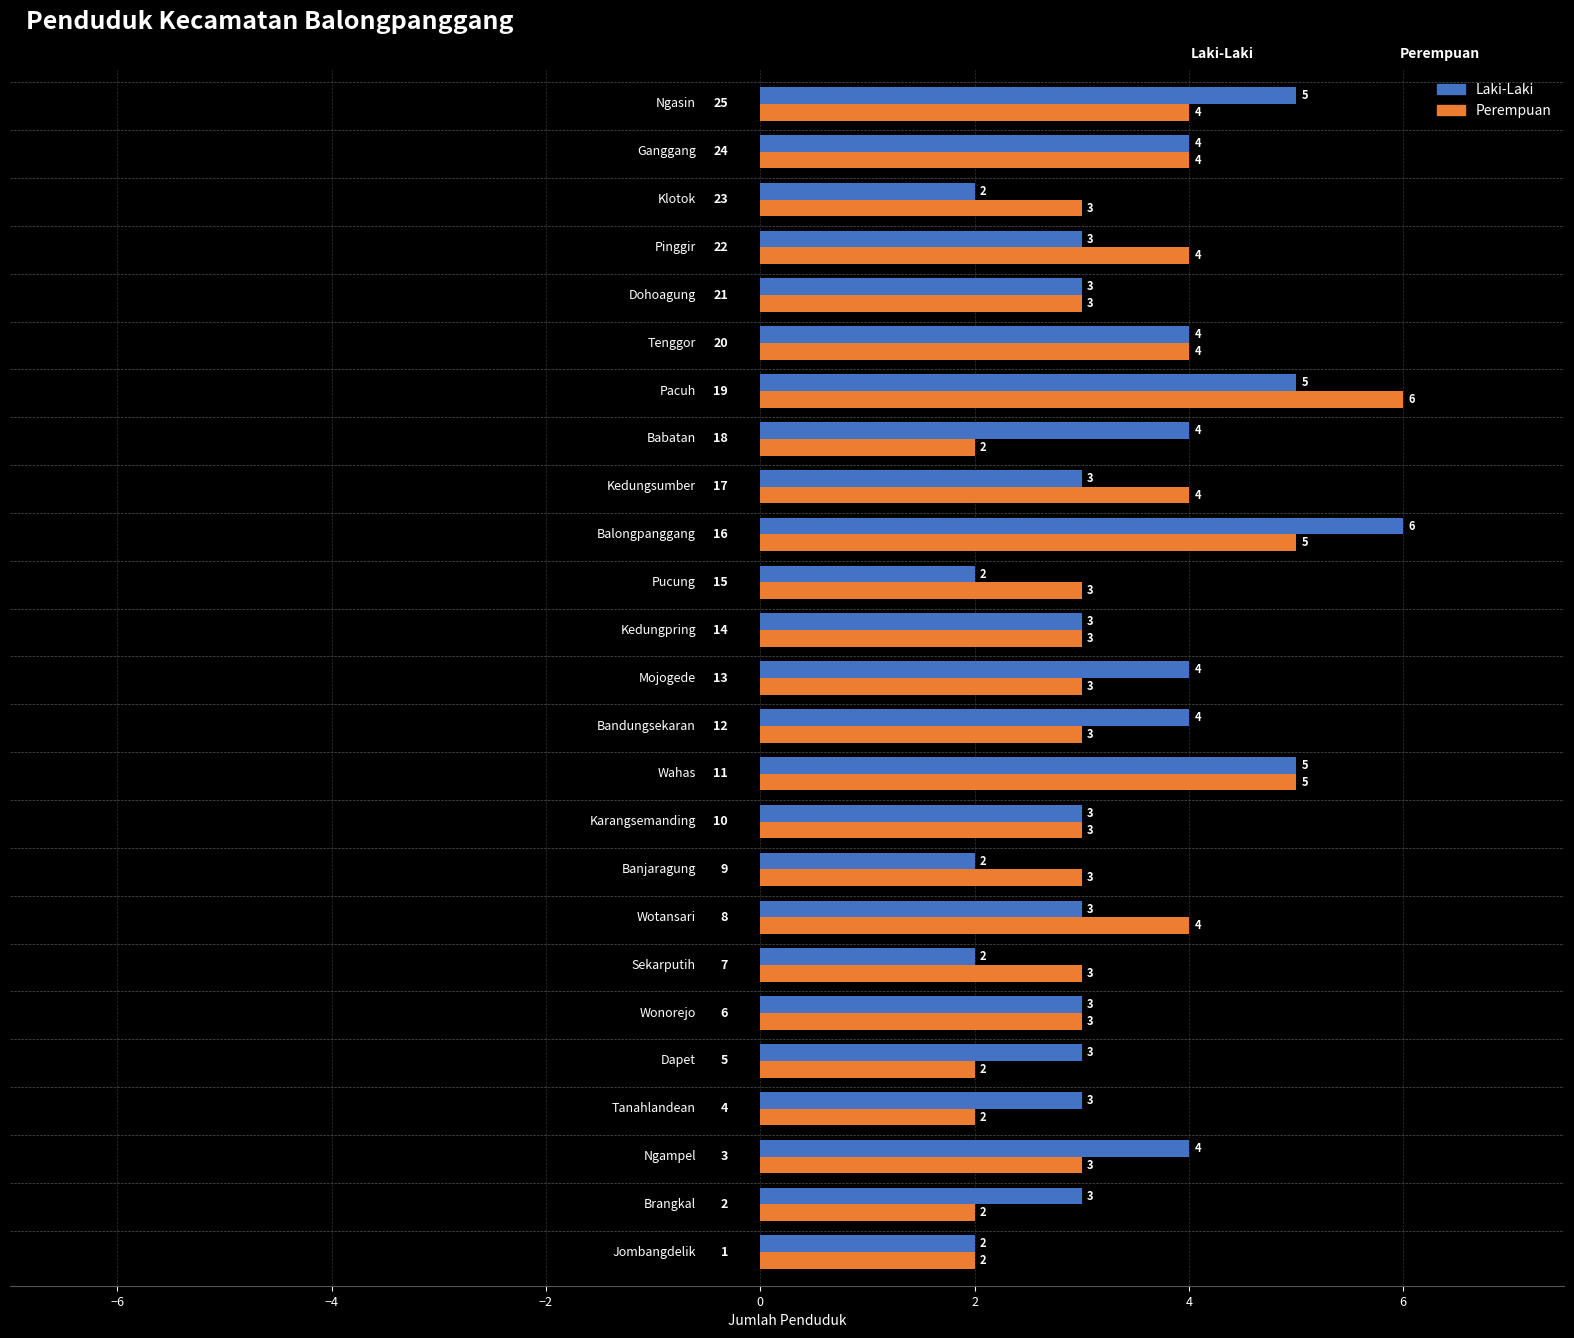

Count the Perempuan values in the range 3 to 4.

17